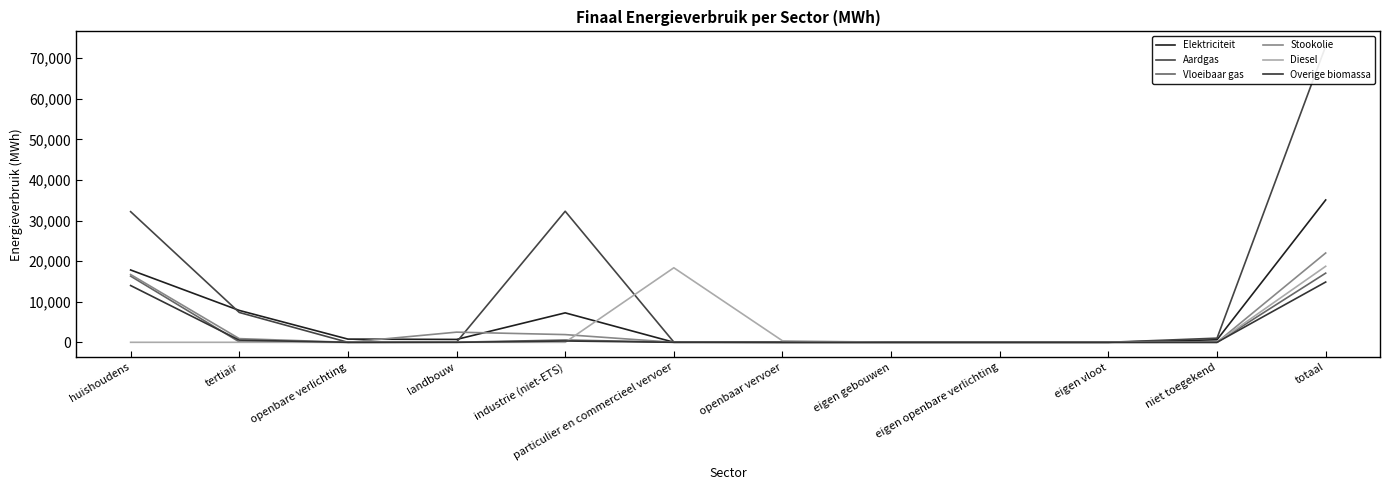

What is the difference between the highest and lowest values at totaal?

58094.9